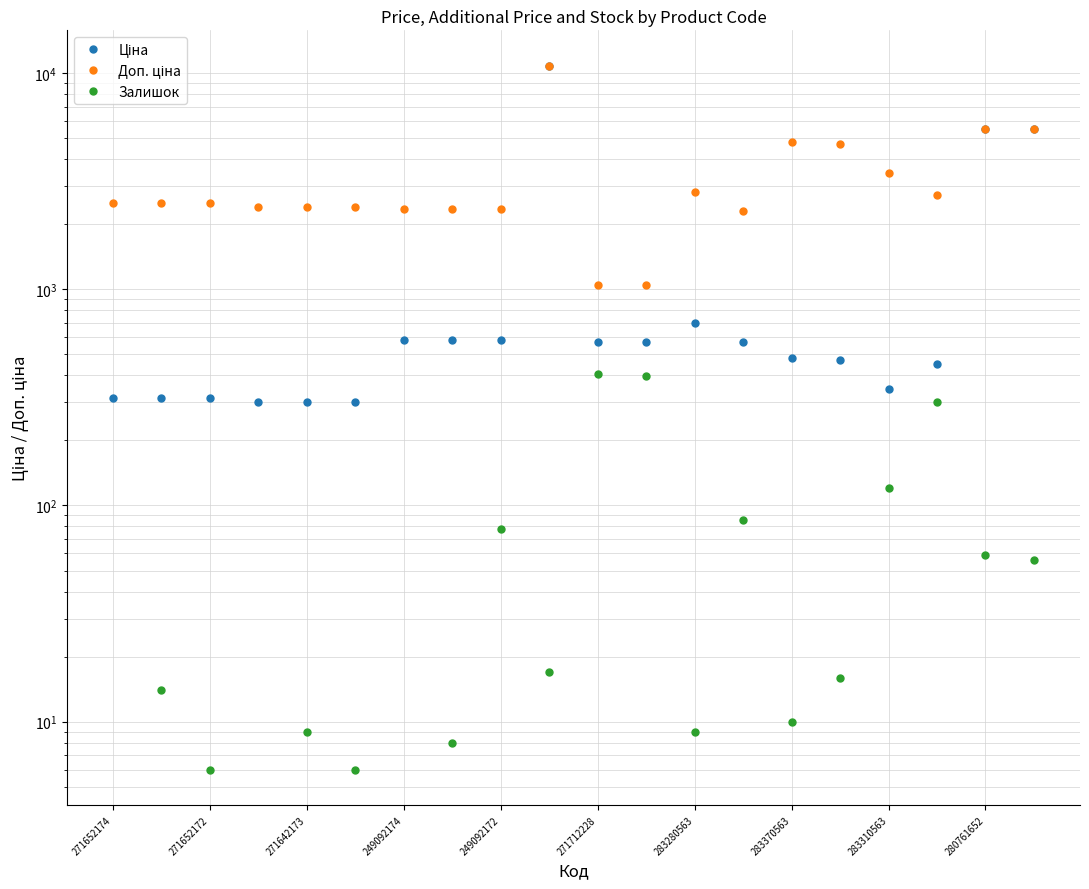

Which label corresponds to the smallest value in the chart?

271652174